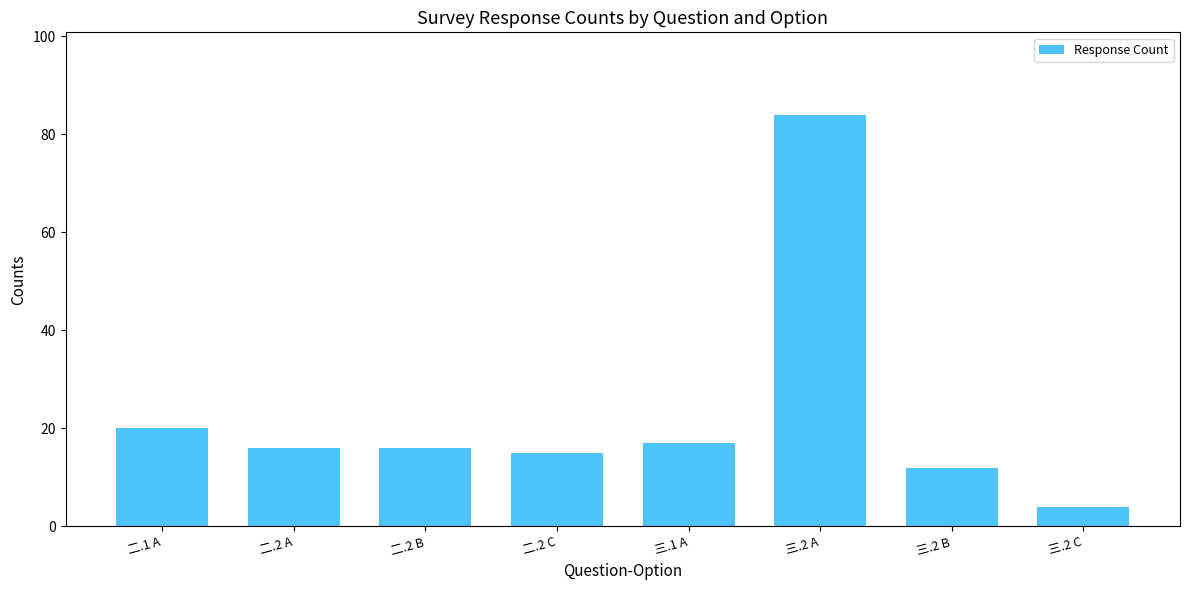

What is the sum of all values?

184